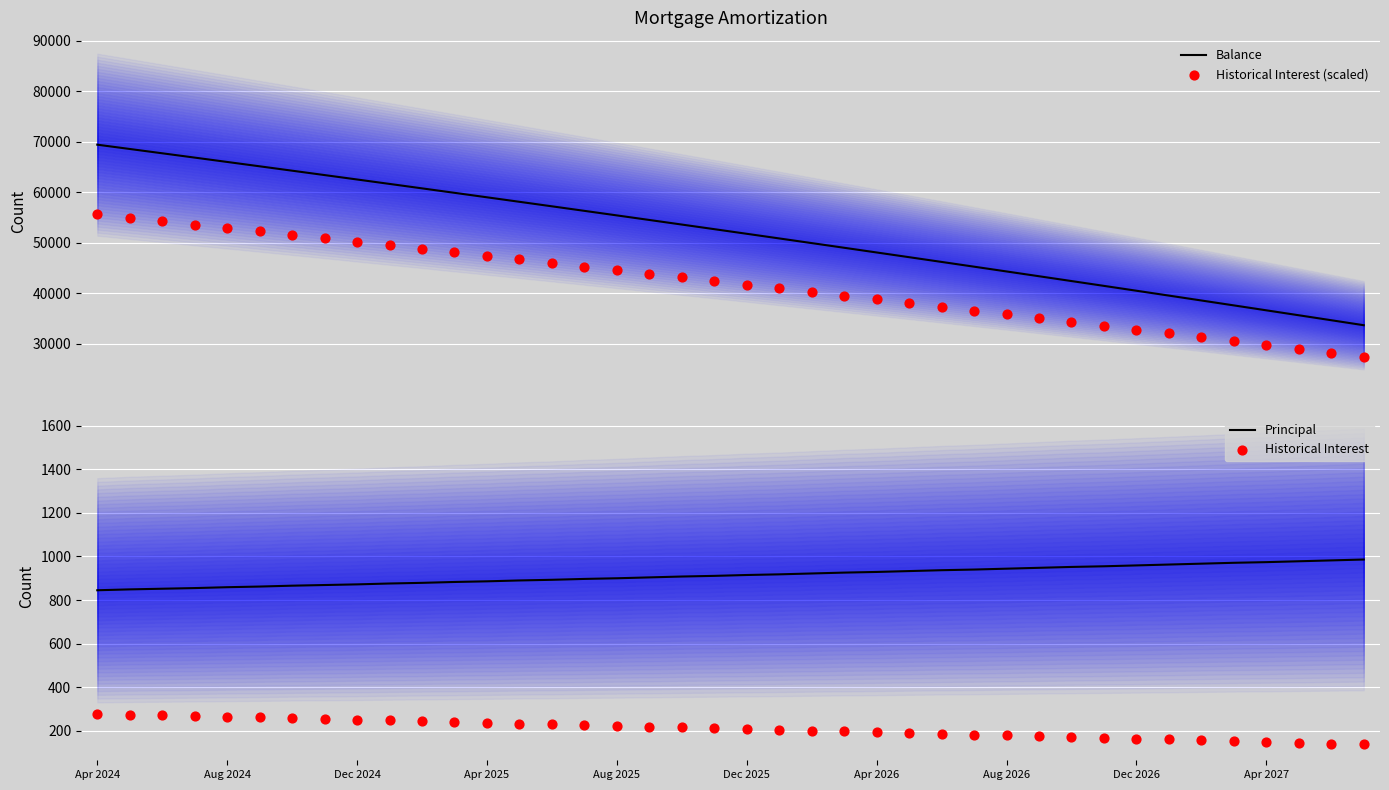

At how many categories does at least one series exceed 66397?

4